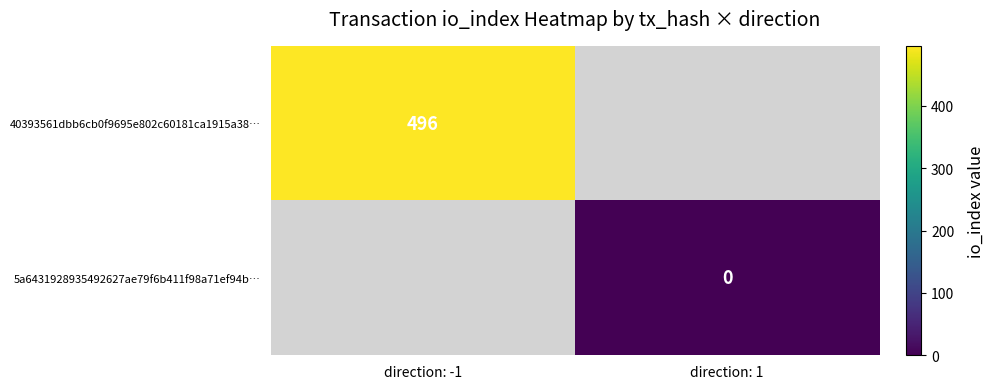

The 40393561dbb6cb0f9695e802c60181ca1915a38… series shows 745 at direction: -1. True or false?

False